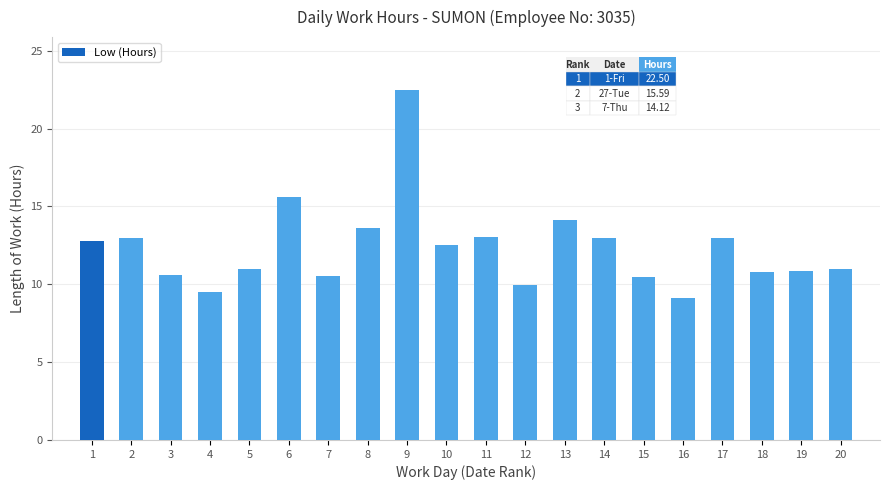

Does the chart contain stacked bars?

No